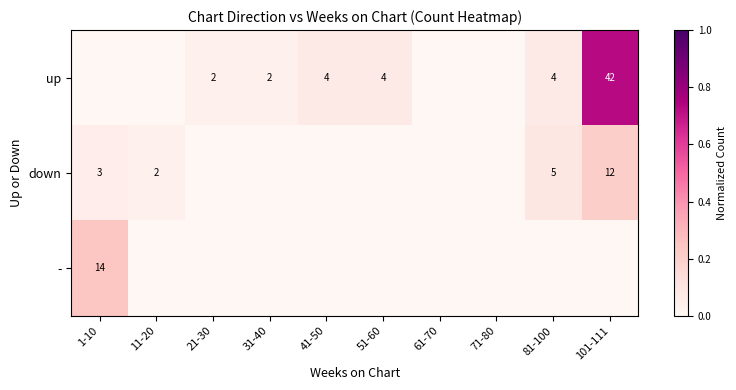

The value of down at 11-20 is 2. True or false?

True